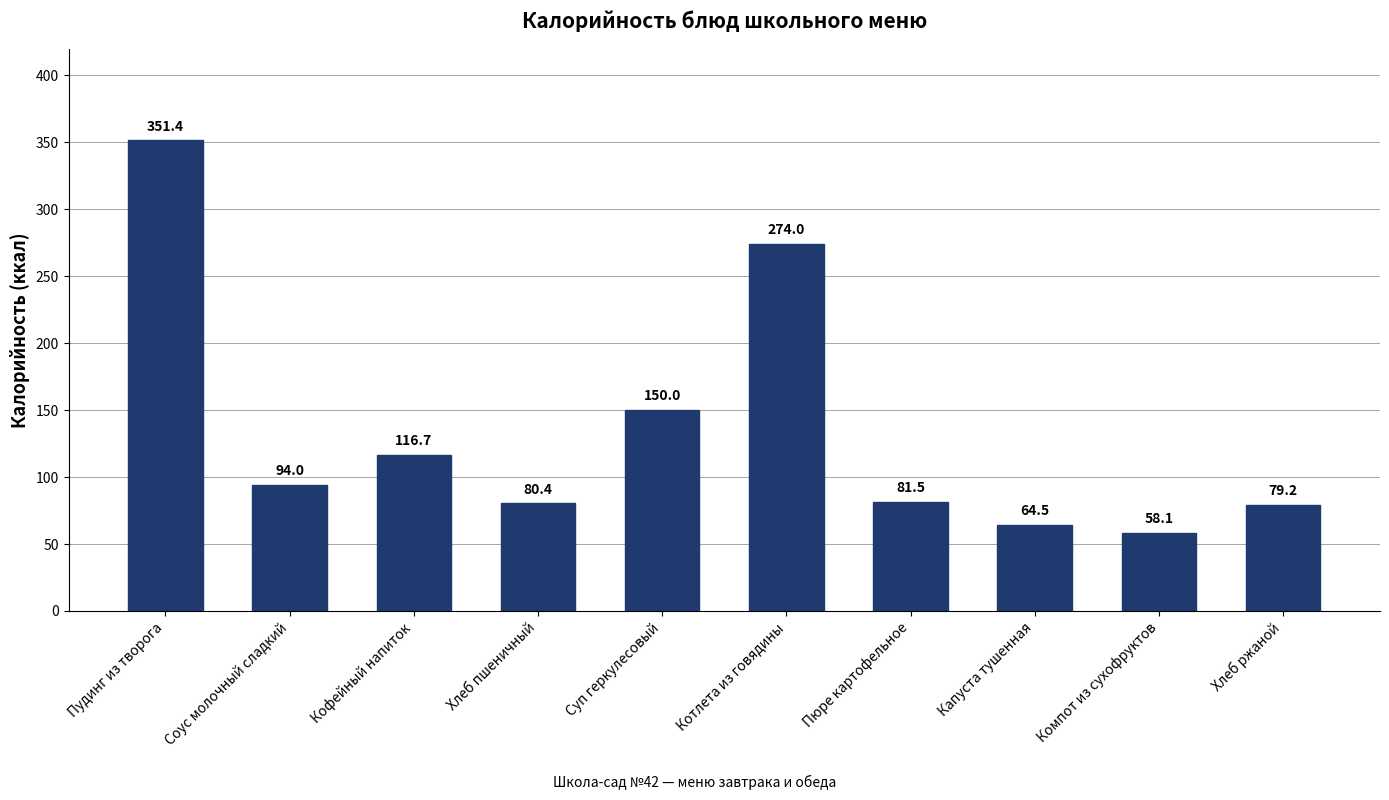

What is the label of the 3rd bar from the right?

Капуста тушенная